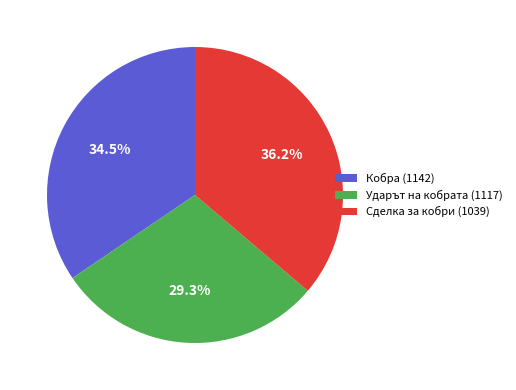

To the nearest percent, what is the combined percentage of Сделка за кобри (1039) and Кобра (1142)?

71%